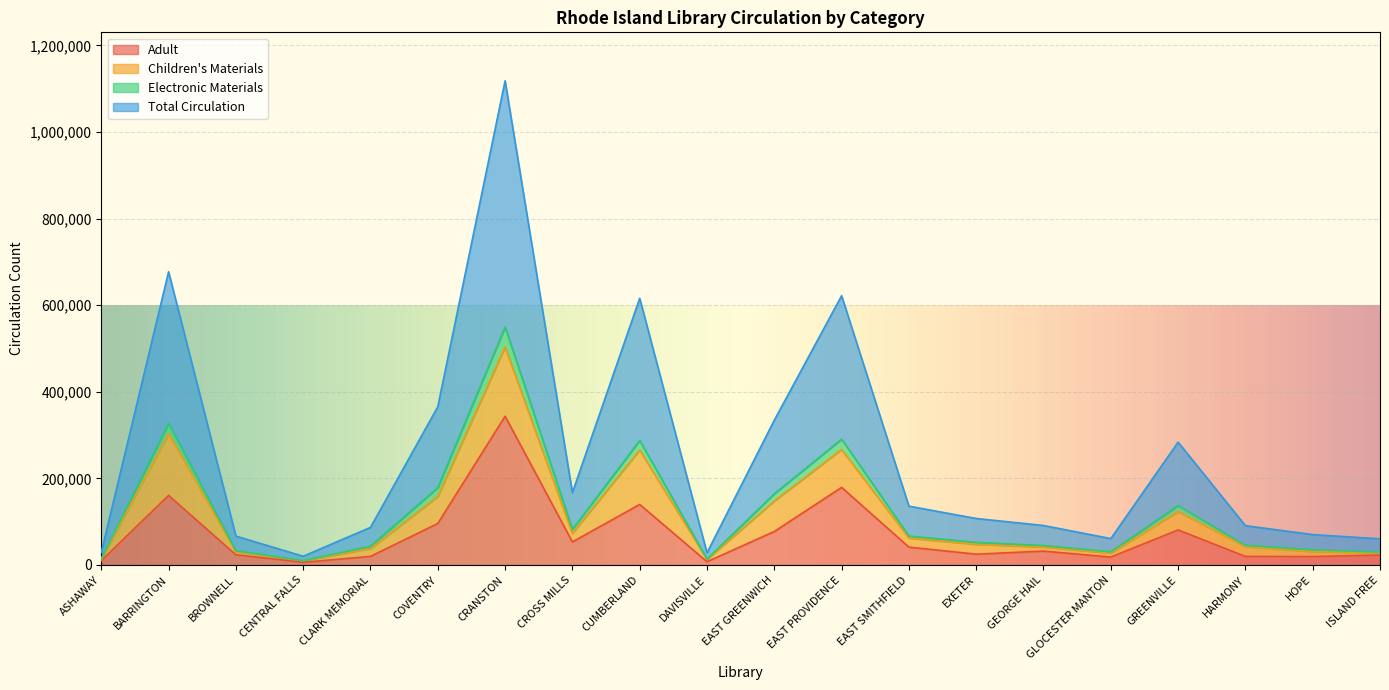

The value of Adult at EXETER is 24970. True or false?

True